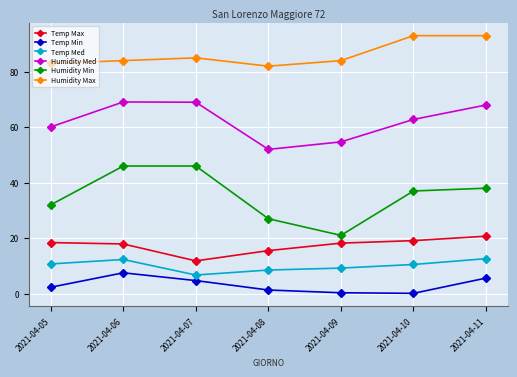

Is this an area chart (filled region under the line)?

No